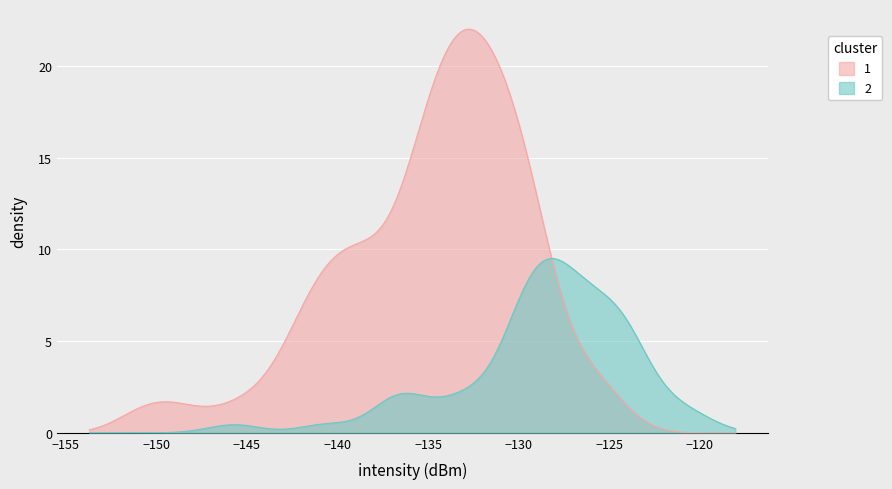

What is the highest value of the 2 series?

9.5